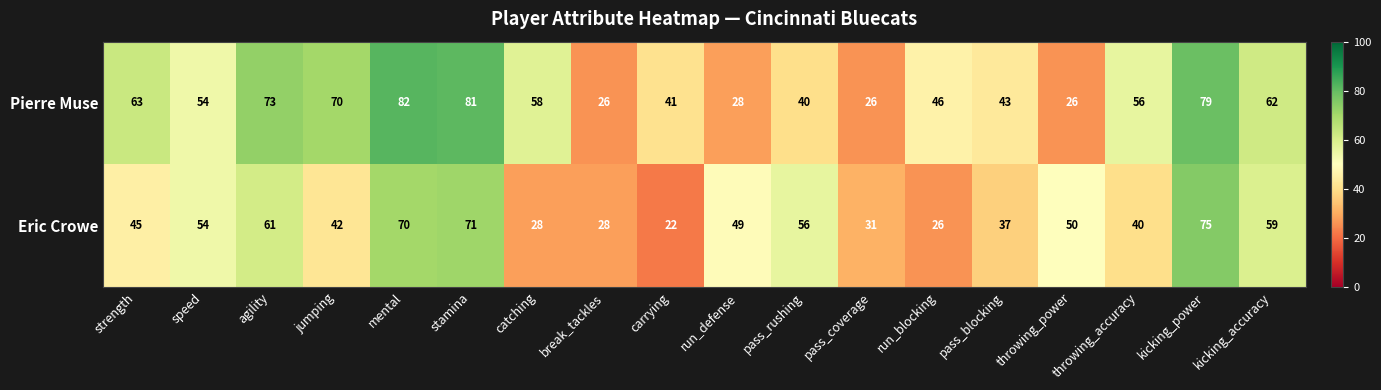

Is the value of Pierre Muse at throwing_power greater than the value of Eric Crowe at break_tackles?

No